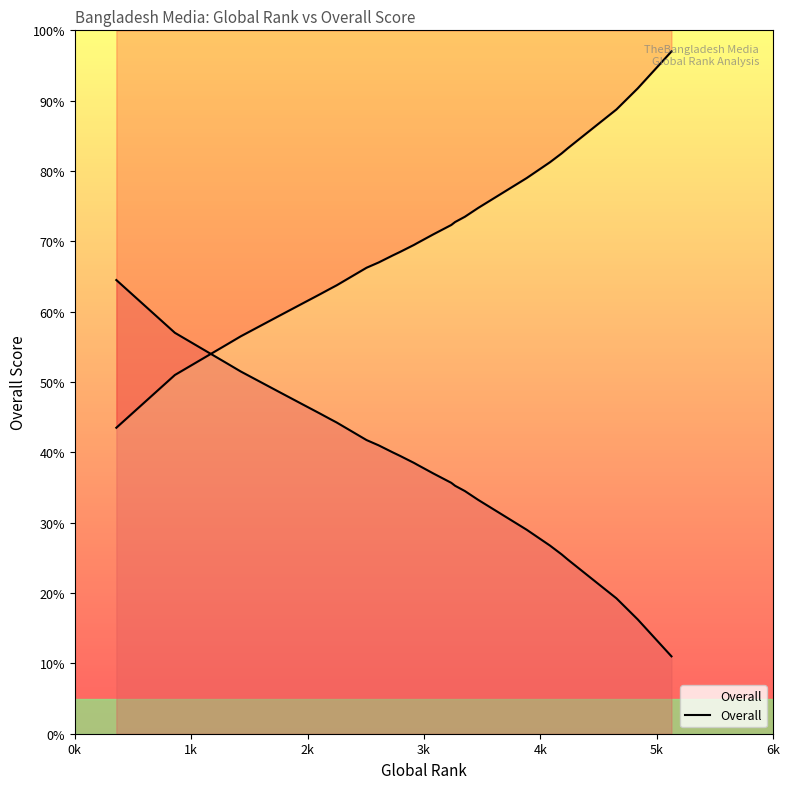

How many values exceed 40?

16